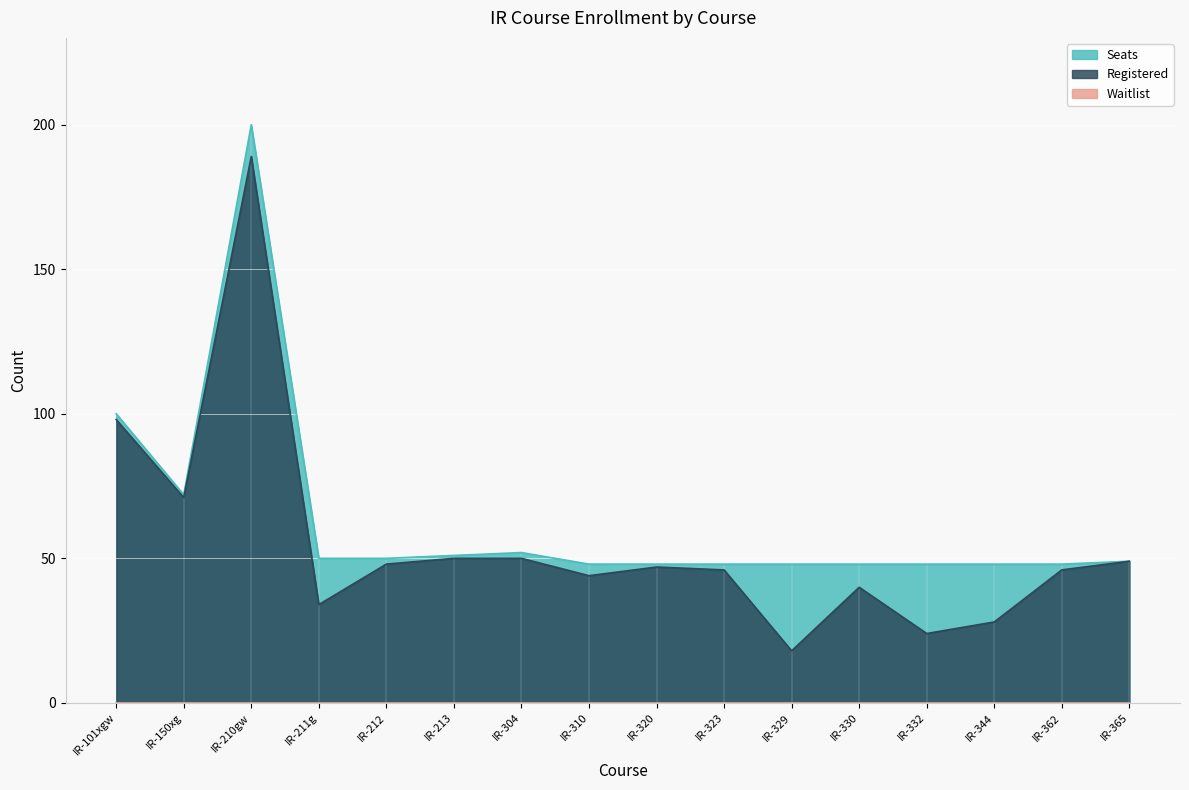

What is the total value across all series at IR-329?

66